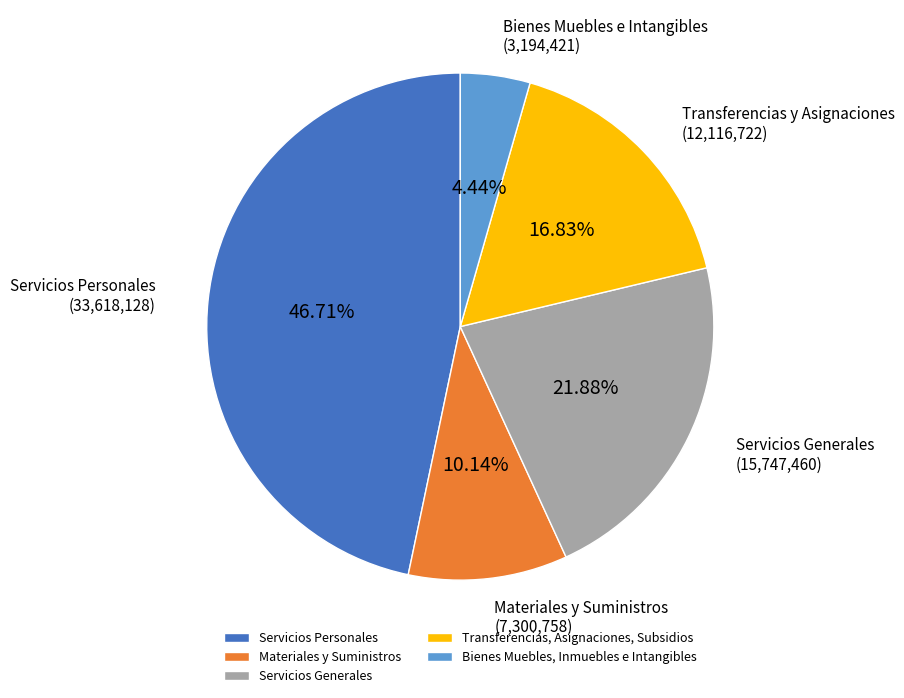

Does Transferencias, Asignaciones, Subsidios represent more than half of the total?

No